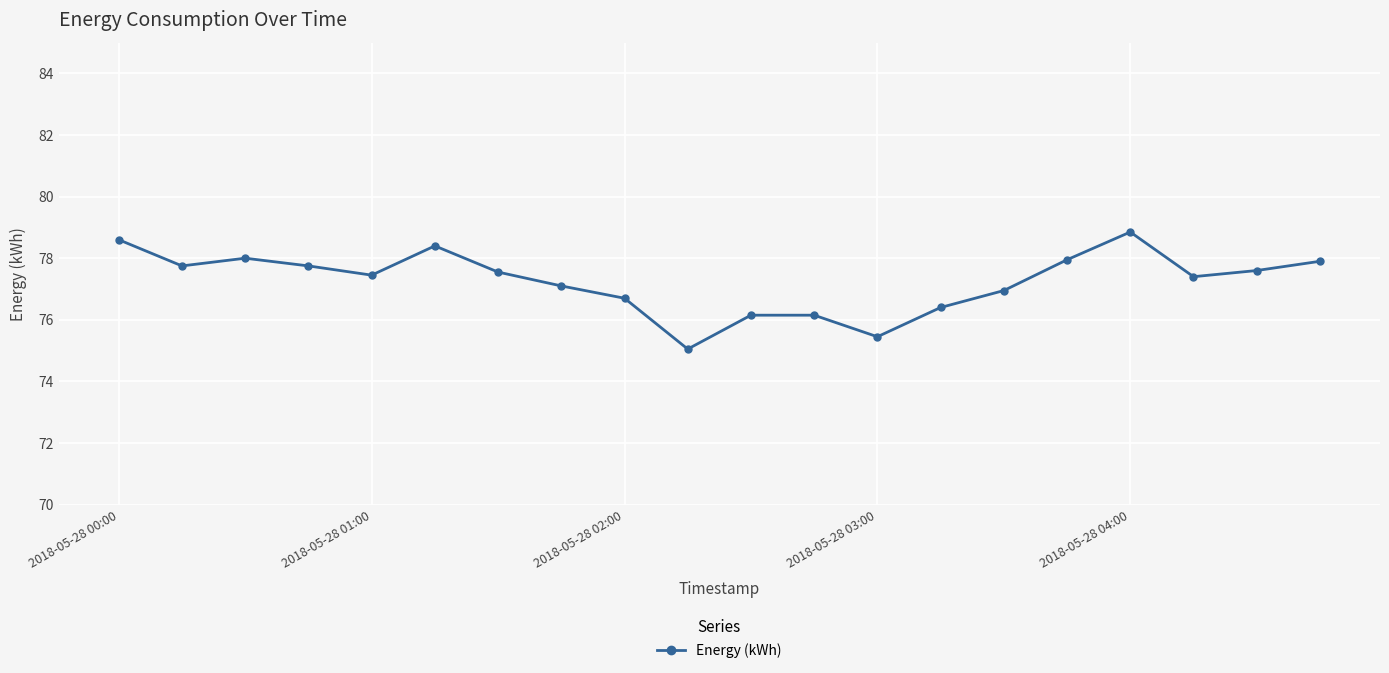

What is the sum of all values?

1545.2